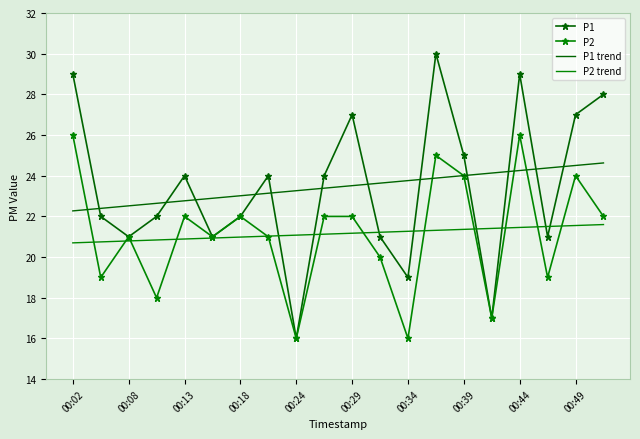

How many values in the P1 trend series exceed 23?

14